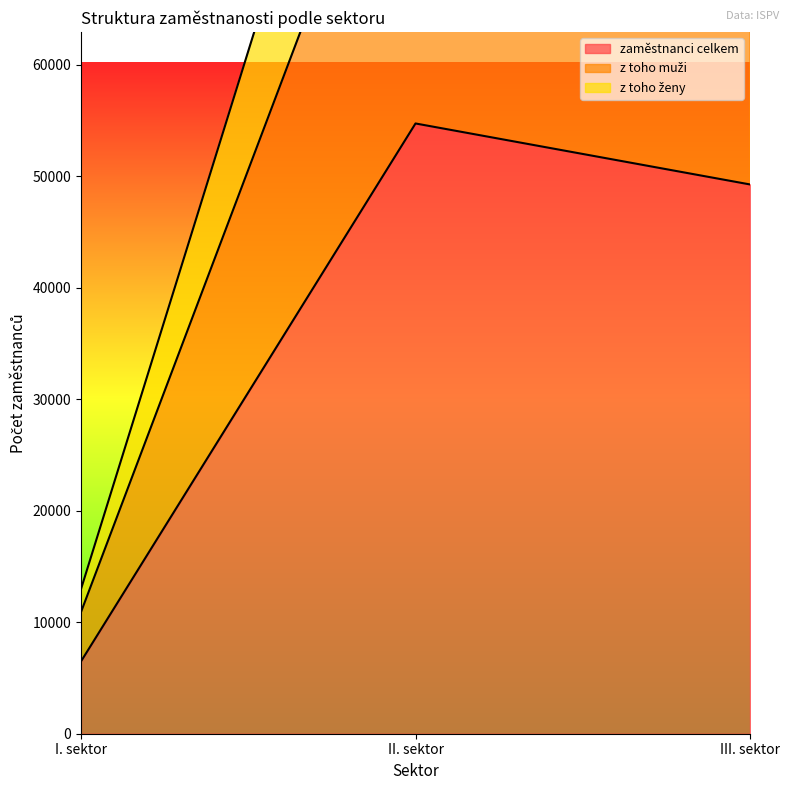

What is the value of the zaměstnanci celkem point at the 1st from the left?

6491